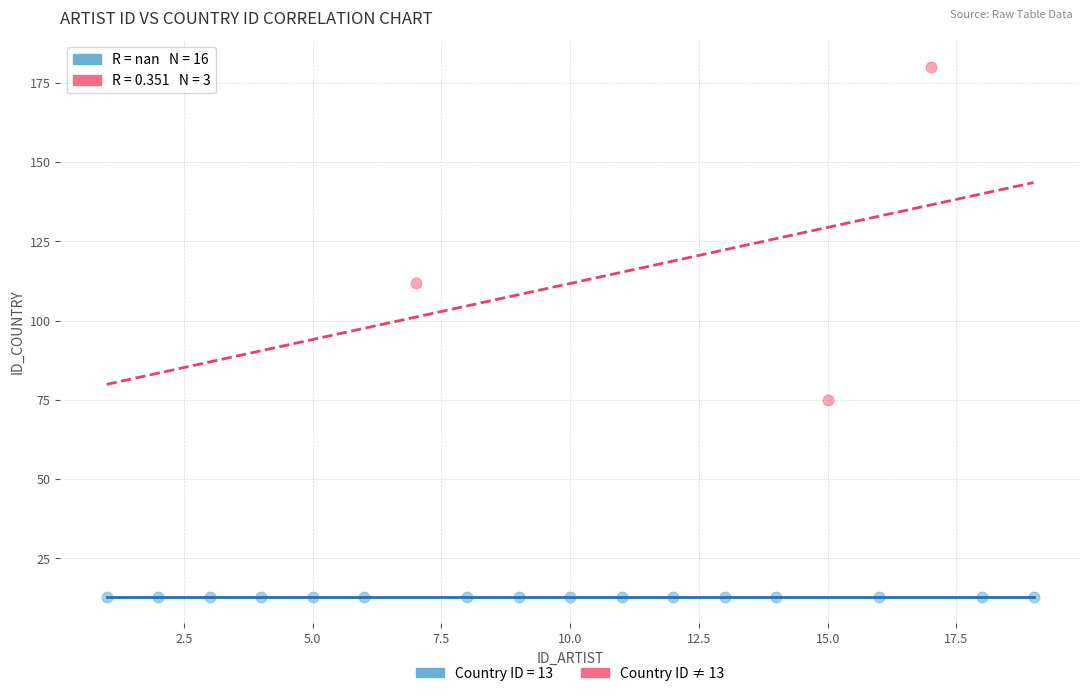

Which series contains the highest Y value?

Country ID ≠ 13